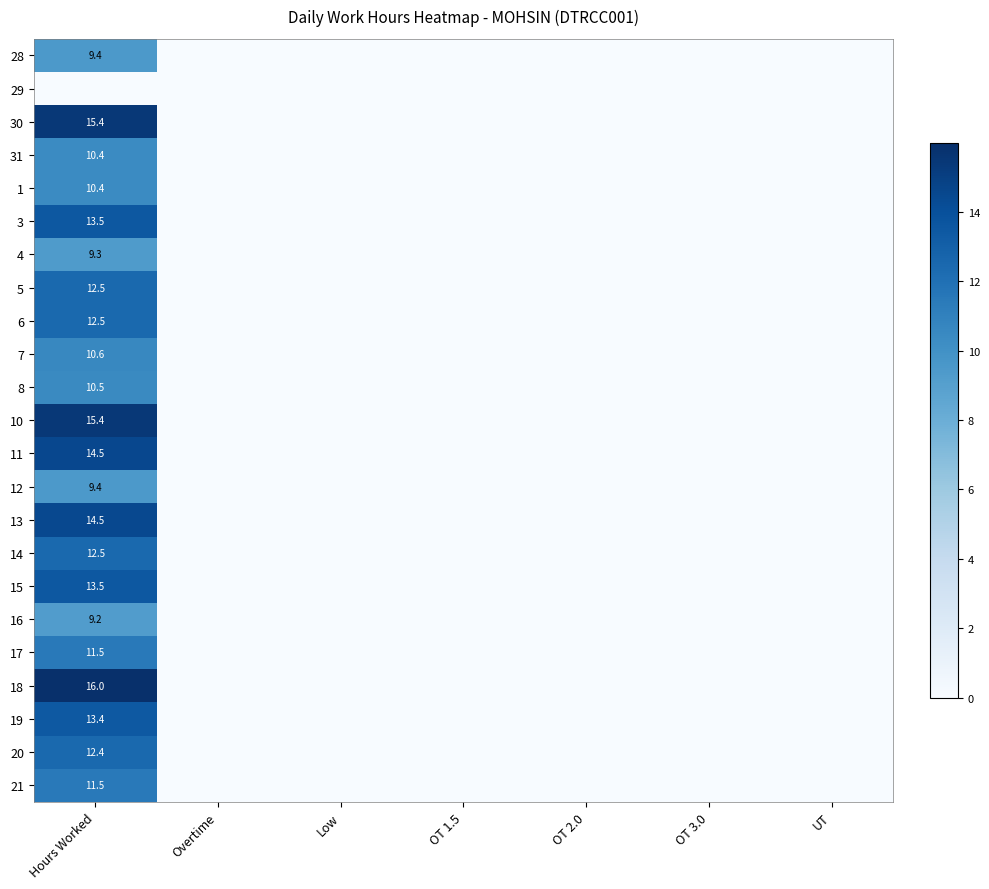

How many data points does each series have?

7